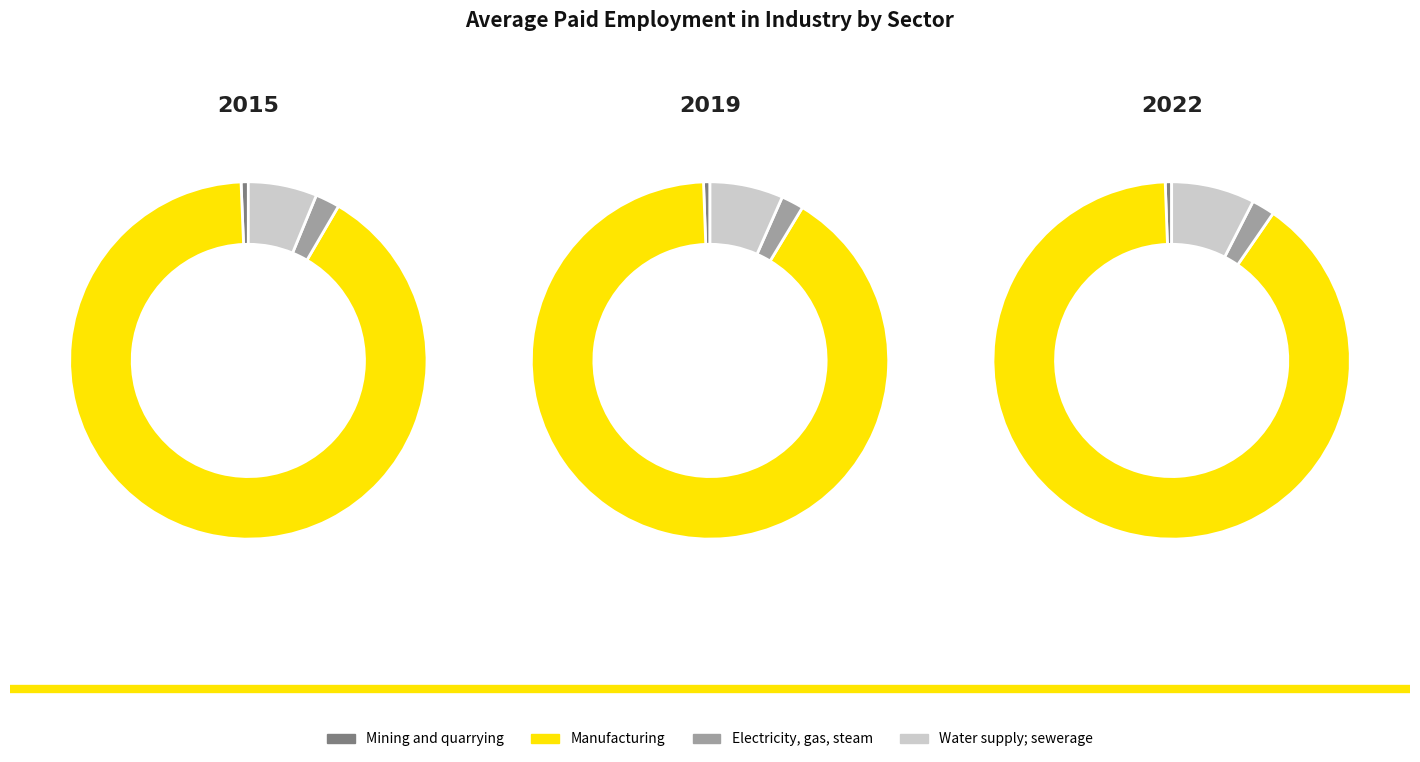

Combined, do Mining and quarrying and Manufacturing account for over 50%?

Yes